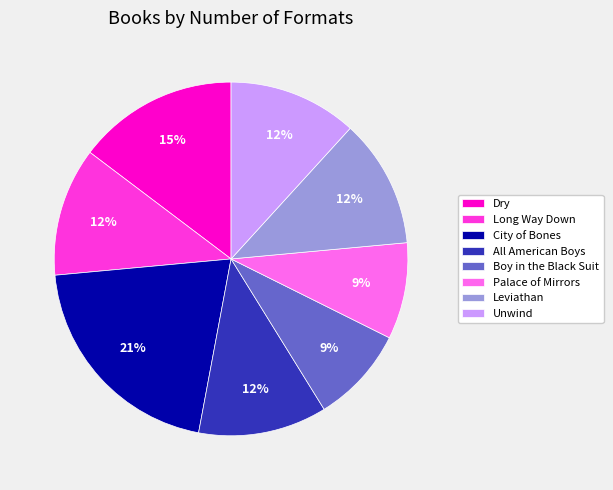

Combined, do Dry and Long Way Down account for over 50%?

No